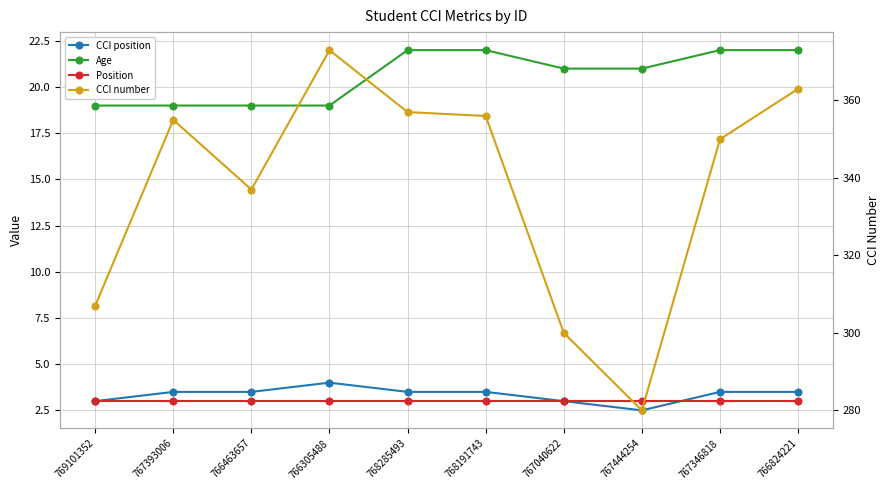

At 768285493, list the series in order from largest to smallest.

CCI number, Age, CCI position, Position